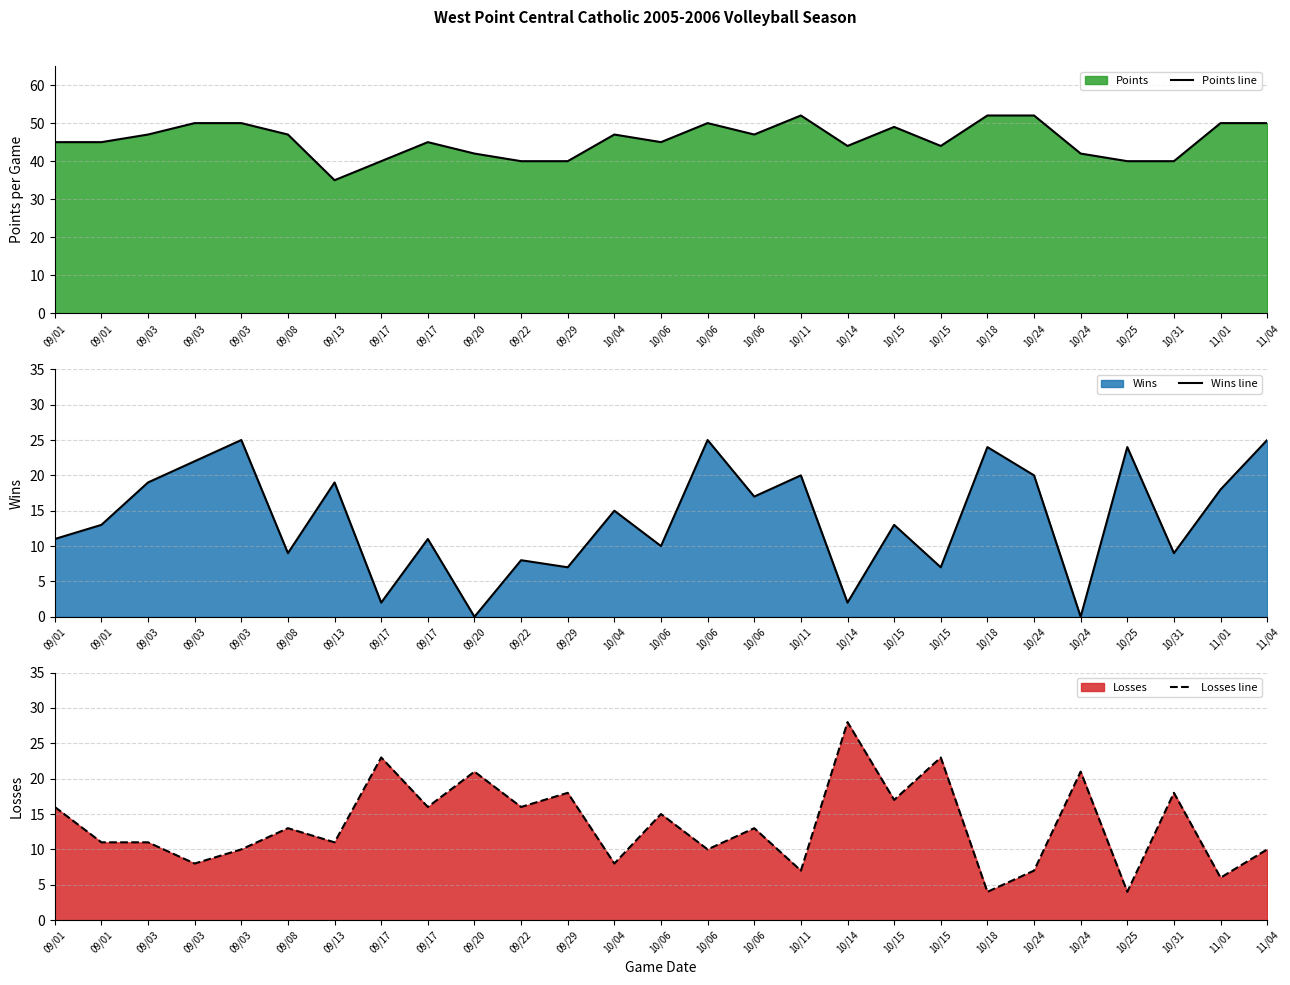

Between 11/04 and 10/04, which is larger?

11/04